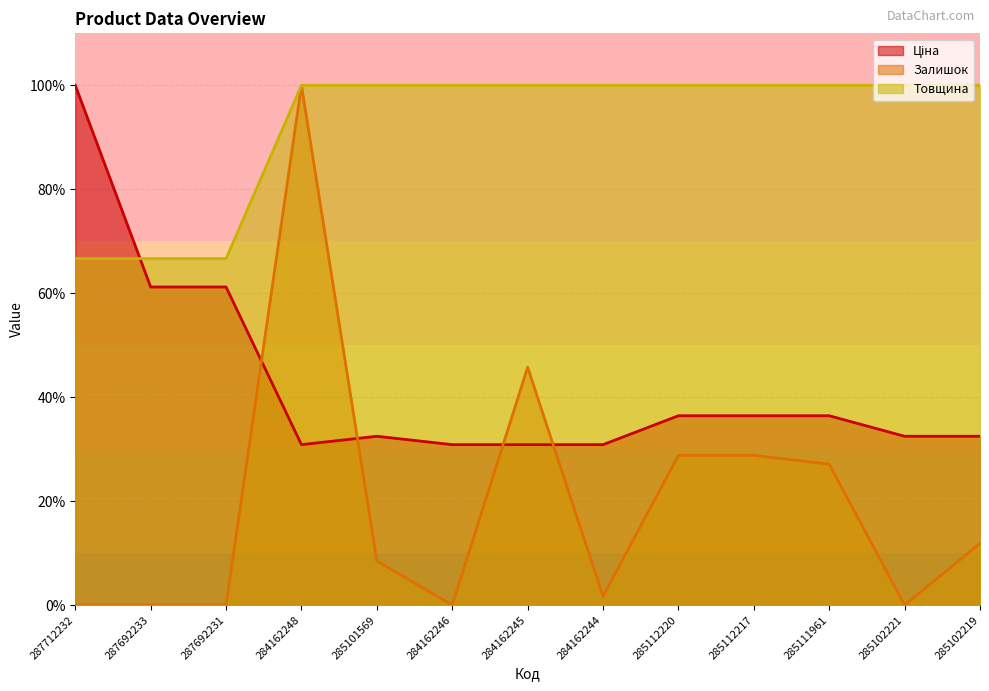

Reading left to right, list all the values displayed in this chart.

Ціна: 287712232=100.0	287692233=61.2	287692231=61.2	284162248=30.9	285101569=32.5	284162246=30.9	284162245=30.9	284162244=30.9	285112220=36.4	285112217=36.4	285111961=36.4	285102221=32.5	285102219=32.5
Залишок: 287712232=0.0	287692233=0.0	287692231=0.0	284162248=100.0	285101569=8.5	284162246=0.0	284162245=45.8	284162244=1.7	285112220=28.8	285112217=28.8	285111961=27.1	285102221=0.0	285102219=11.9
Товщина: 287712232=66.7	287692233=66.7	287692231=66.7	284162248=100.0	285101569=100.0	284162246=100.0	284162245=100.0	284162244=100.0	285112220=100.0	285112217=100.0	285111961=100.0	285102221=100.0	285102219=100.0